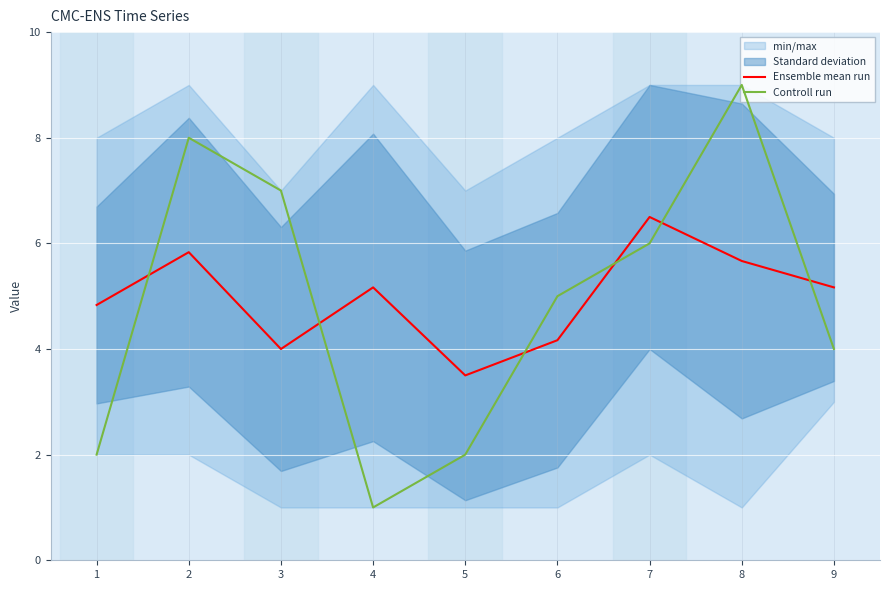

At how many categories does at least one series exceed 4?

8